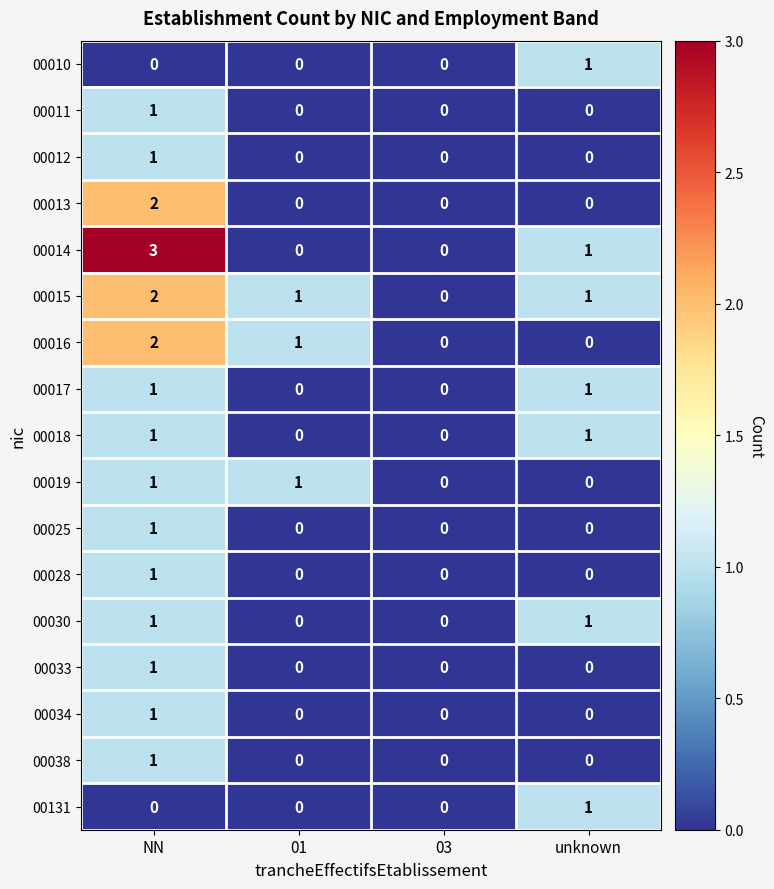

Which label corresponds to the largest value in the chart?

NN